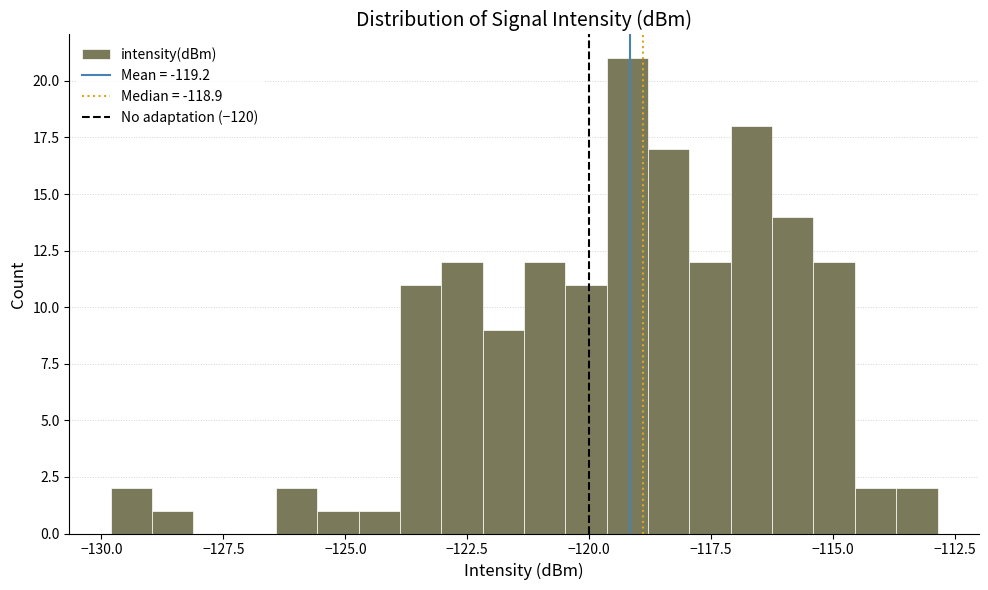

Around what value on the x-axis is the tallest bar? Give the approximate position of its centre, as read against the axis.

-119.0